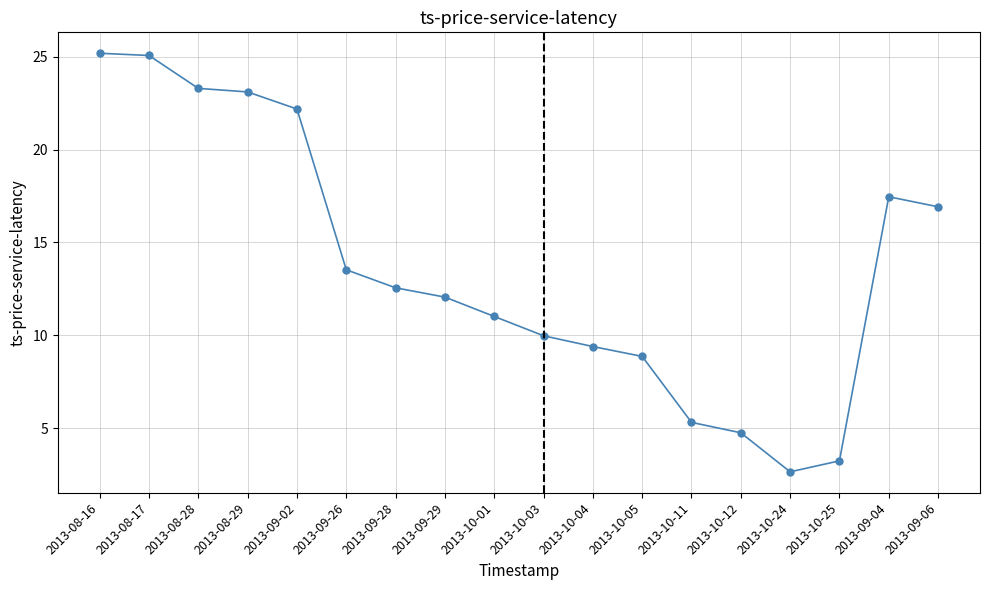

Is this an area chart (filled region under the line)?

No